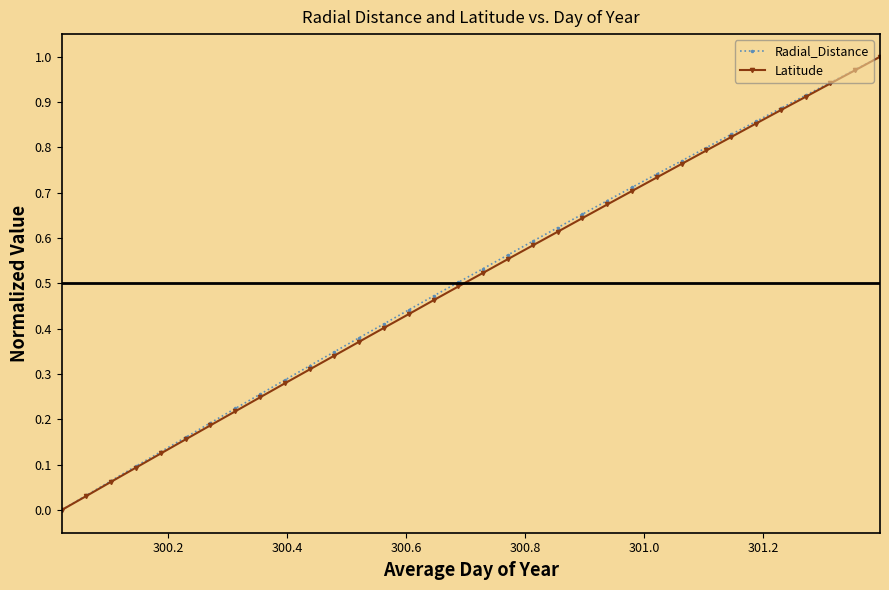

True or false: Latitude has more than 1 interior local peaks.

False